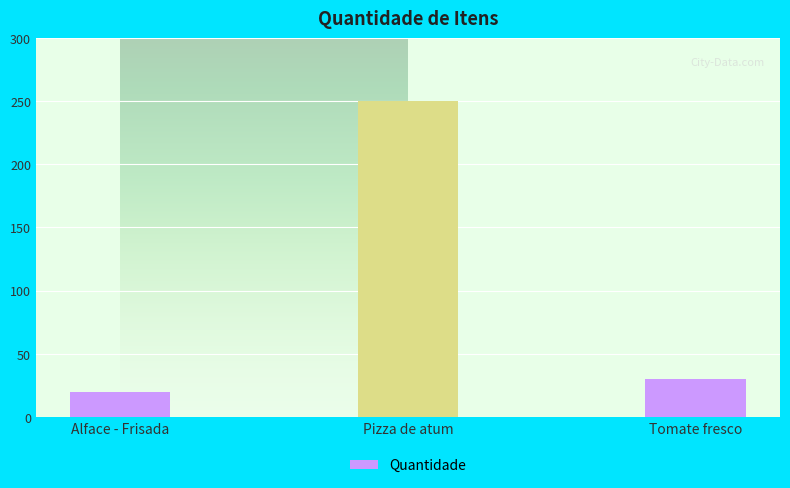

Which category has the highest value across all series?

Pizza de atum